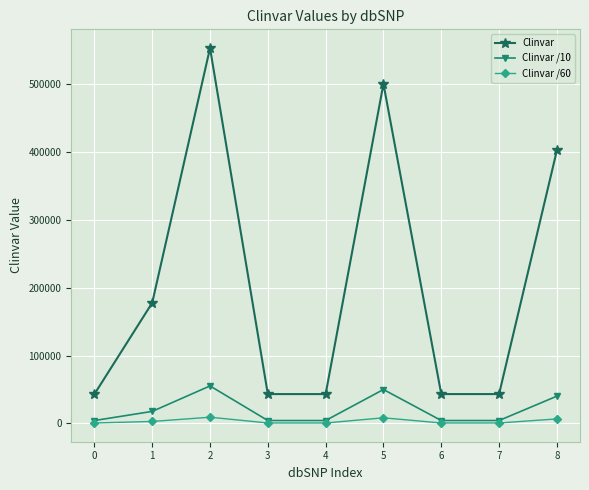

How many lines are shown in the chart?

3